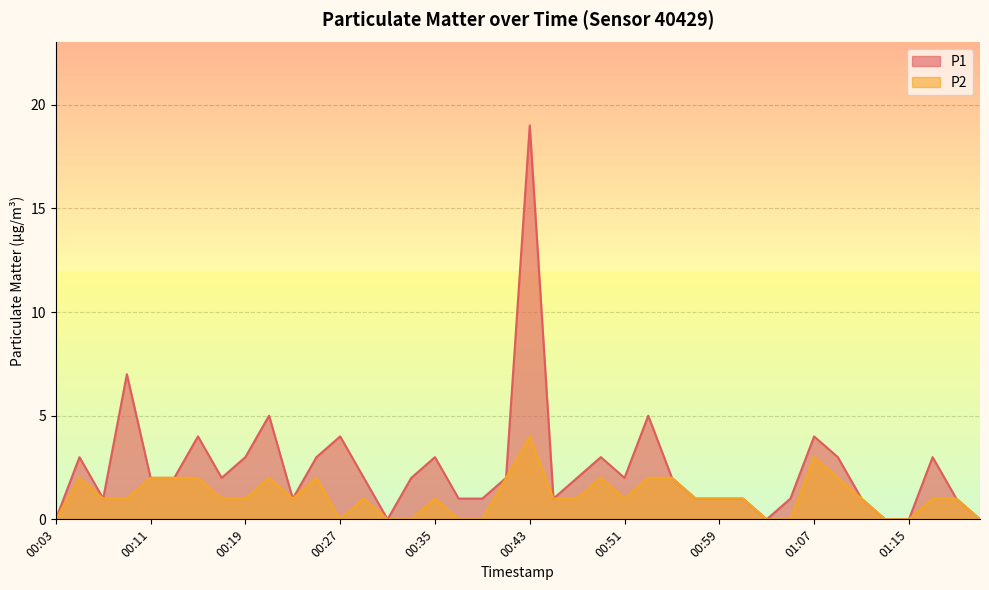

Rank the series by their average value, from highest to lowest.

P1, P2